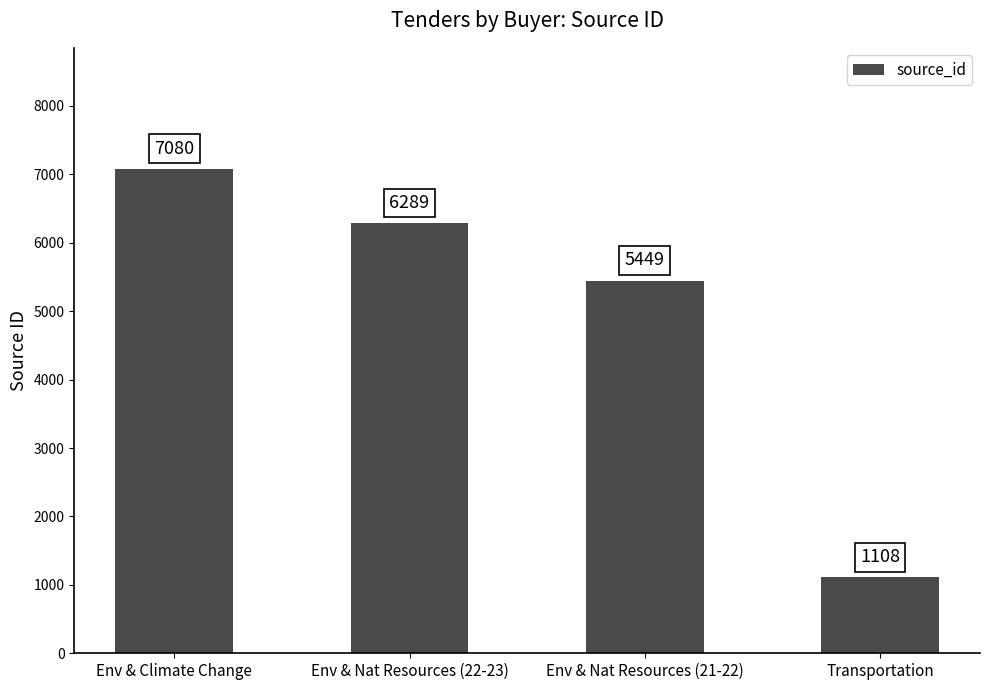

Where is the data nearest to the value 4094?

Env & Nat Resources (21-22)